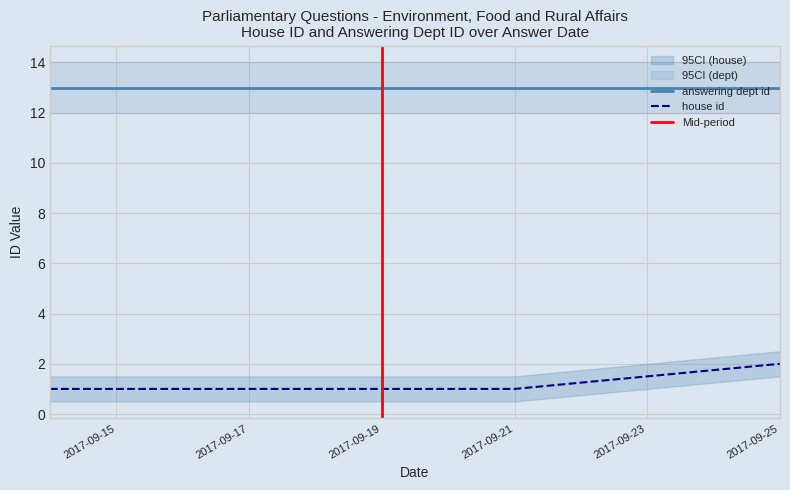

Which category has the highest value in the house id series?

2017-09-25